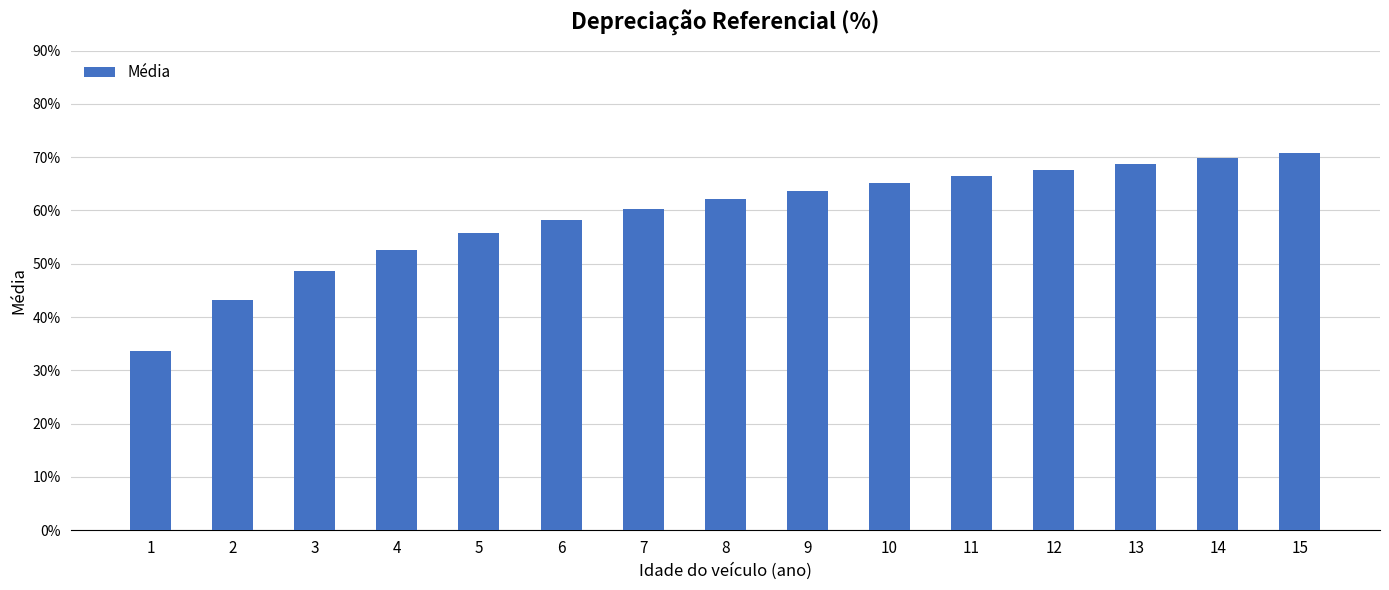

At which label does the data first exceed 62?

8